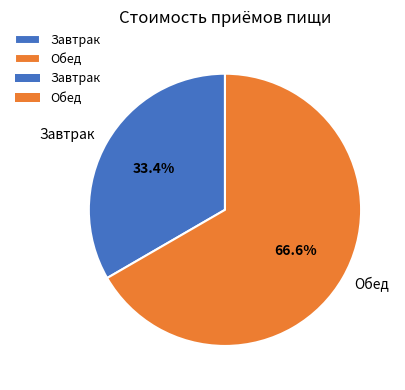

Rank the categories by value from highest to lowest.

Обед, Завтрак